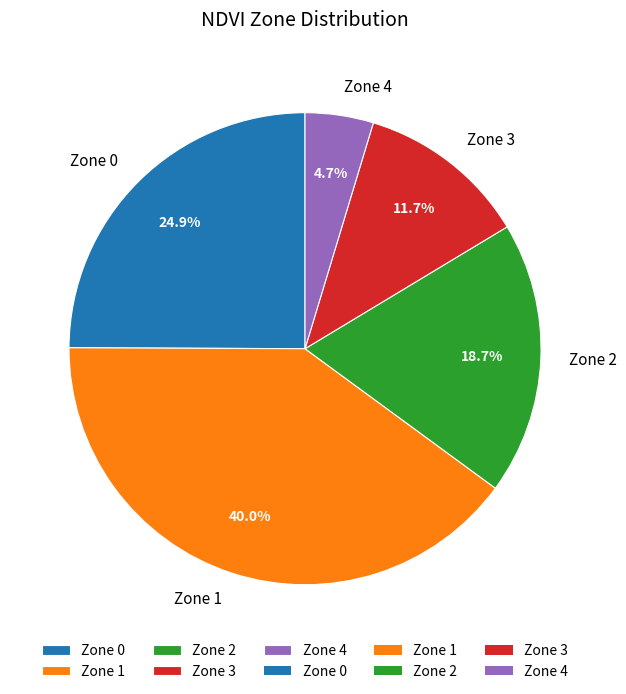

To the nearest percent, what is the difference between the Zone 0 and Zone 3 slice percentages?

13%